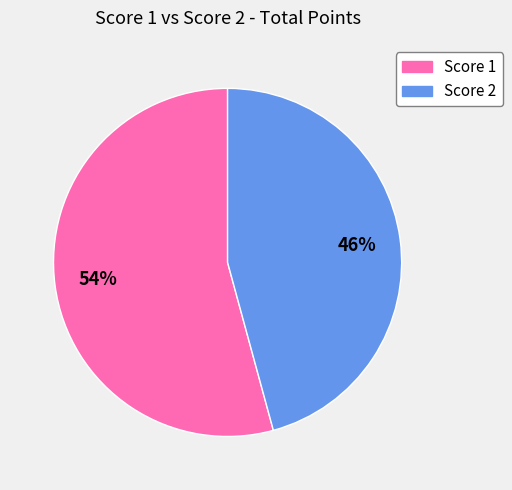

Does any single category account for the majority?

Yes